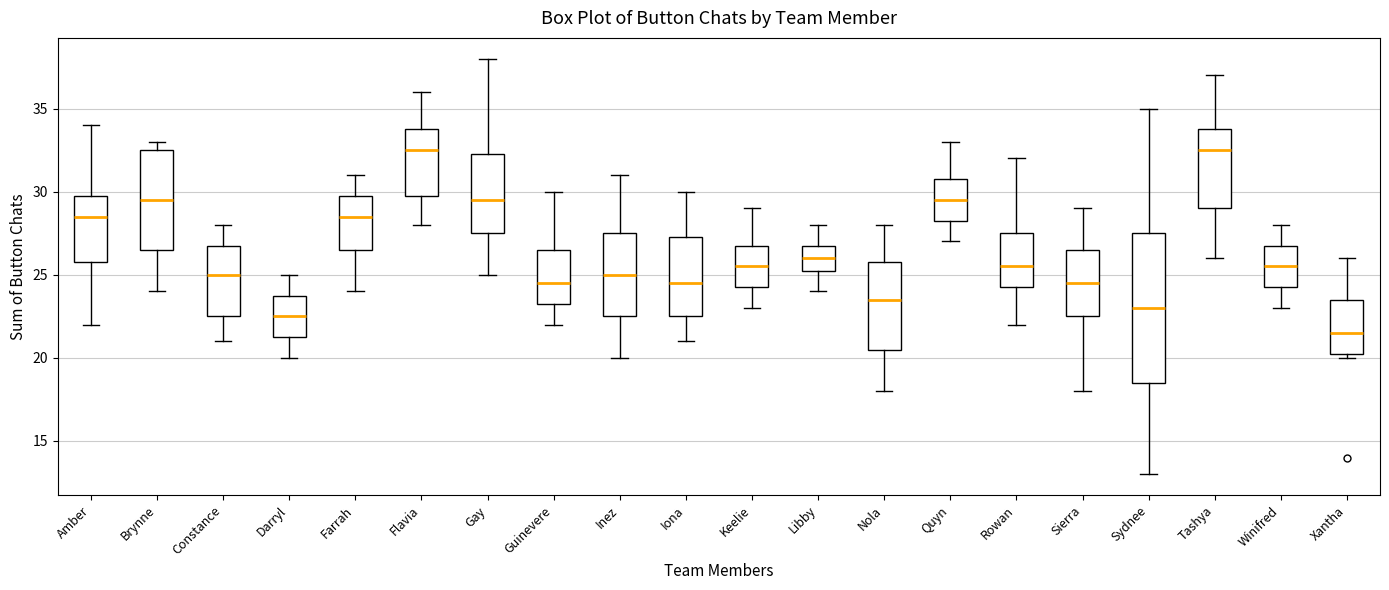

Reading left to right, read every box against the y-axis: the position of its median line, the range the box covers, and the ends of its whiskers. The values are not printed on the chart, so give them approximately, as read against the axis.

Amber: median 28.5, box 26.0 to 30.0, whiskers 22.0 to 34.0
Brynne: median 29.5, box 26.5 to 32.5, whiskers 24.0 to 33.0
Constance: median 25.0, box 22.5 to 27.0, whiskers 21.0 to 28.0
Darryl: median 22.5, box 21.5 to 24.0, whiskers 20.0 to 25.0
Farrah: median 28.5, box 26.5 to 30.0, whiskers 24.0 to 31.0
Flavia: median 32.5, box 30.0 to 34.0, whiskers 28.0 to 36.0
Gay: median 29.5, box 27.5 to 32.5, whiskers 25.0 to 38.0
Guinevere: median 24.5, box 23.5 to 26.5, whiskers 22.0 to 30.0
Inez: median 25.0, box 22.5 to 27.5, whiskers 20.0 to 31.0
Iona: median 24.5, box 22.5 to 27.5, whiskers 21.0 to 30.0
Keelie: median 25.5, box 24.5 to 27.0, whiskers 23.0 to 29.0
Libby: median 26.0, box 25.5 to 27.0, whiskers 24.0 to 28.0
Nola: median 23.5, box 20.5 to 26.0, whiskers 18.0 to 28.0
Quyn: median 29.5, box 28.5 to 31.0, whiskers 27.0 to 33.0
Rowan: median 25.5, box 24.5 to 27.5, whiskers 22.0 to 32.0
Sierra: median 24.5, box 22.5 to 26.5, whiskers 18.0 to 29.0
Sydnee: median 23.0, box 18.5 to 27.5, whiskers 13.0 to 35.0
Tashya: median 32.5, box 29.0 to 34.0, whiskers 26.0 to 37.0
Winifred: median 25.5, box 24.5 to 27.0, whiskers 23.0 to 28.0
Xantha: median 21.5, box 20.5 to 23.5, whiskers 20.0 to 26.0